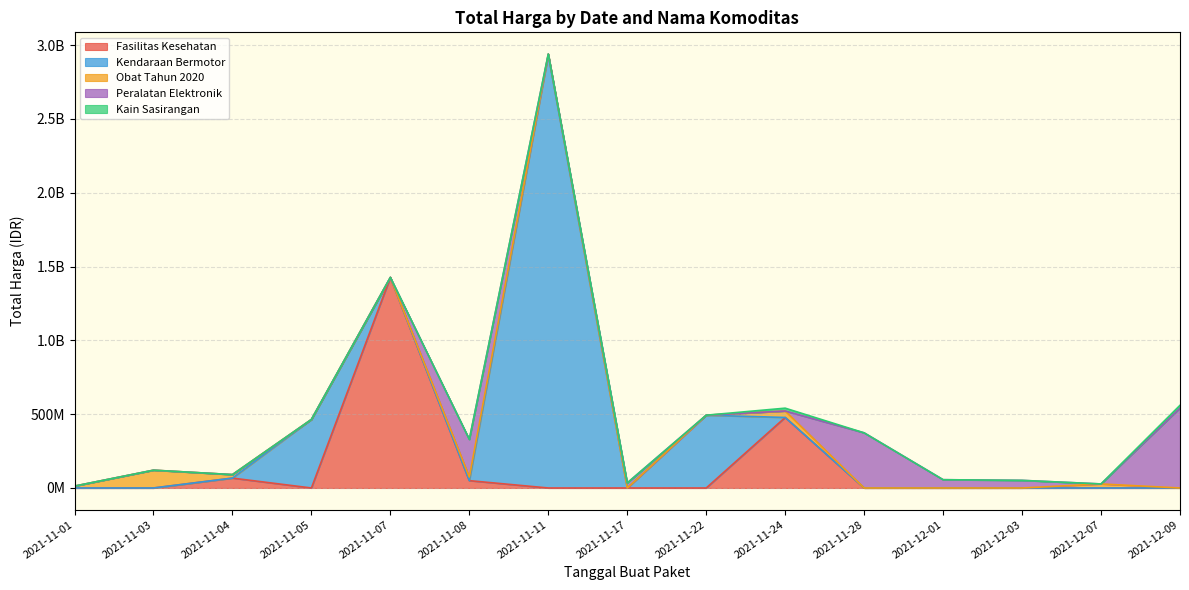

What is the maximum value shown in the chart?

2892122000